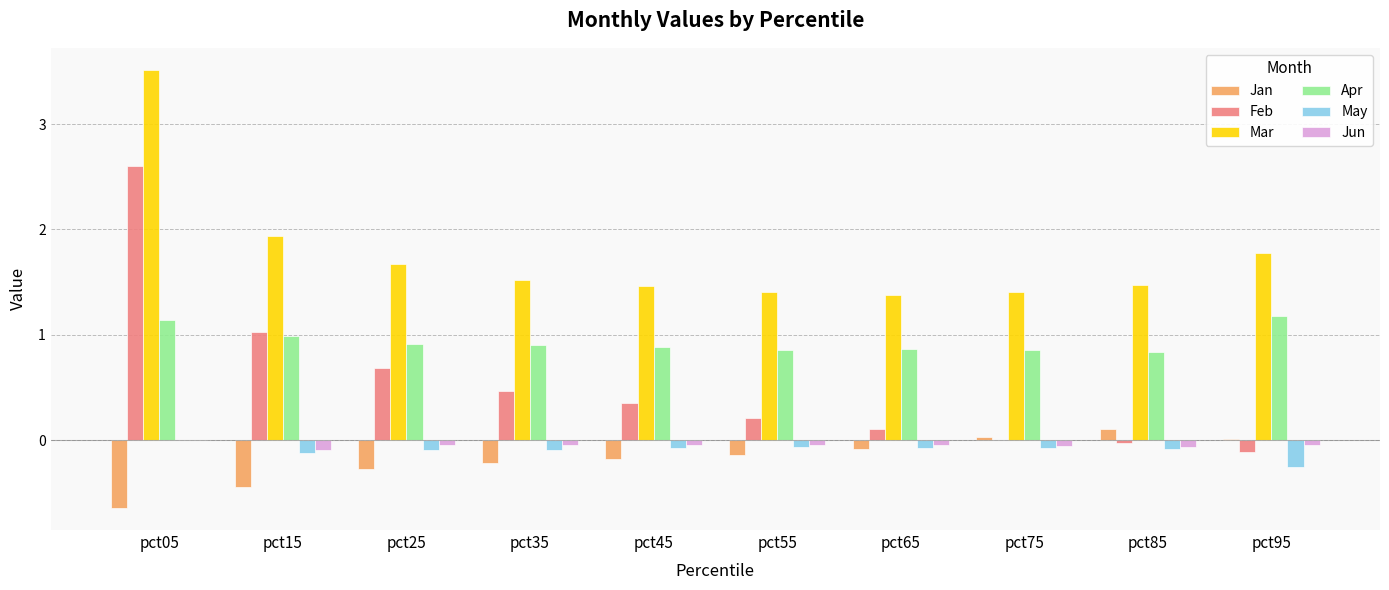

What is the sum of all May values?

-0.9